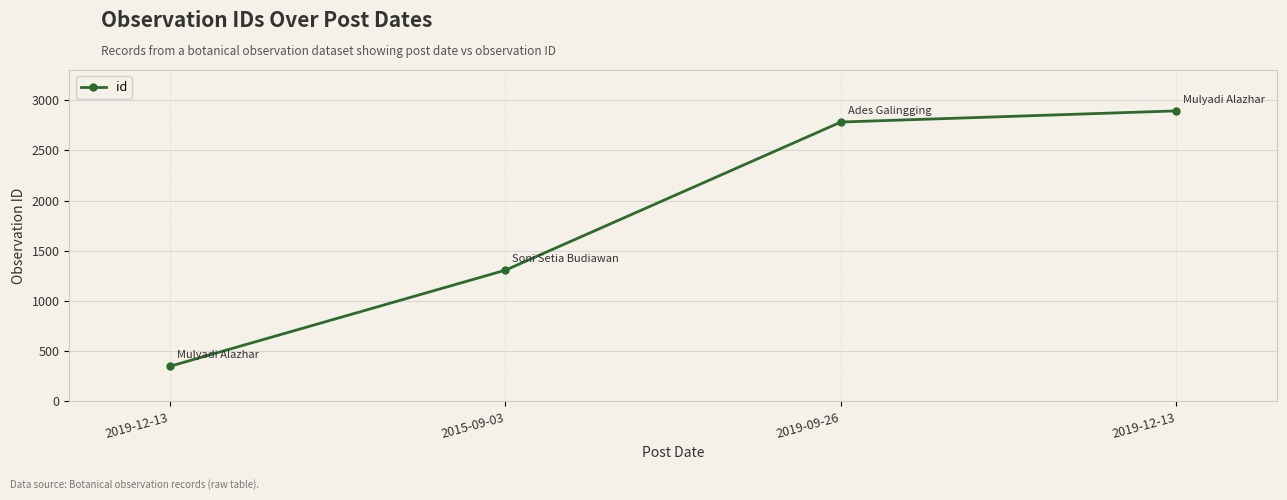

Reading left to right, what are all the values shown in this chart?

350	1307	2782	2893